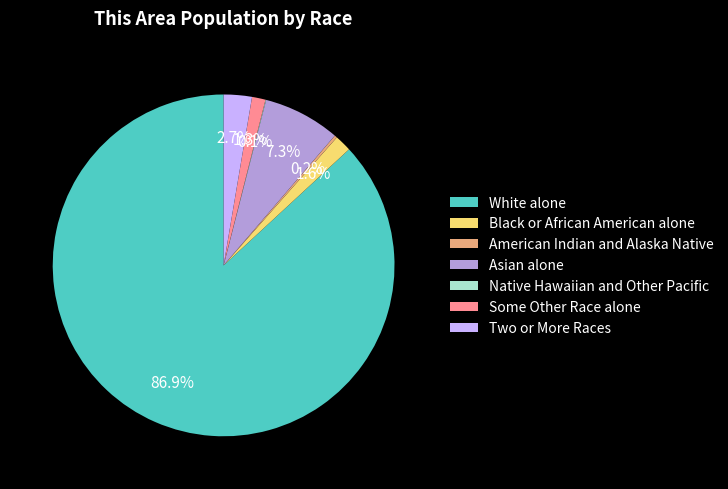

Which has a higher value, White alone or Black or African American alone?

White alone